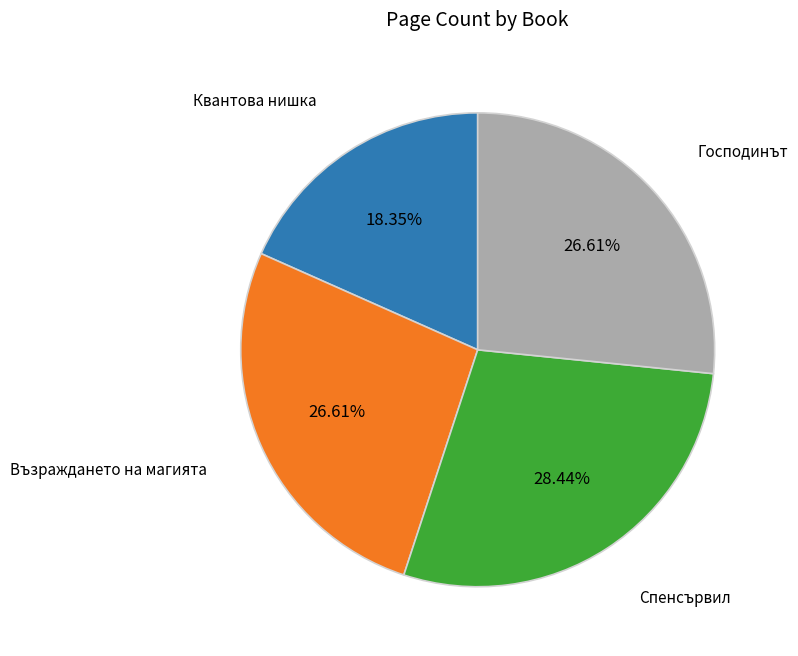

Is there any slice that represents more than half of the pie?

No